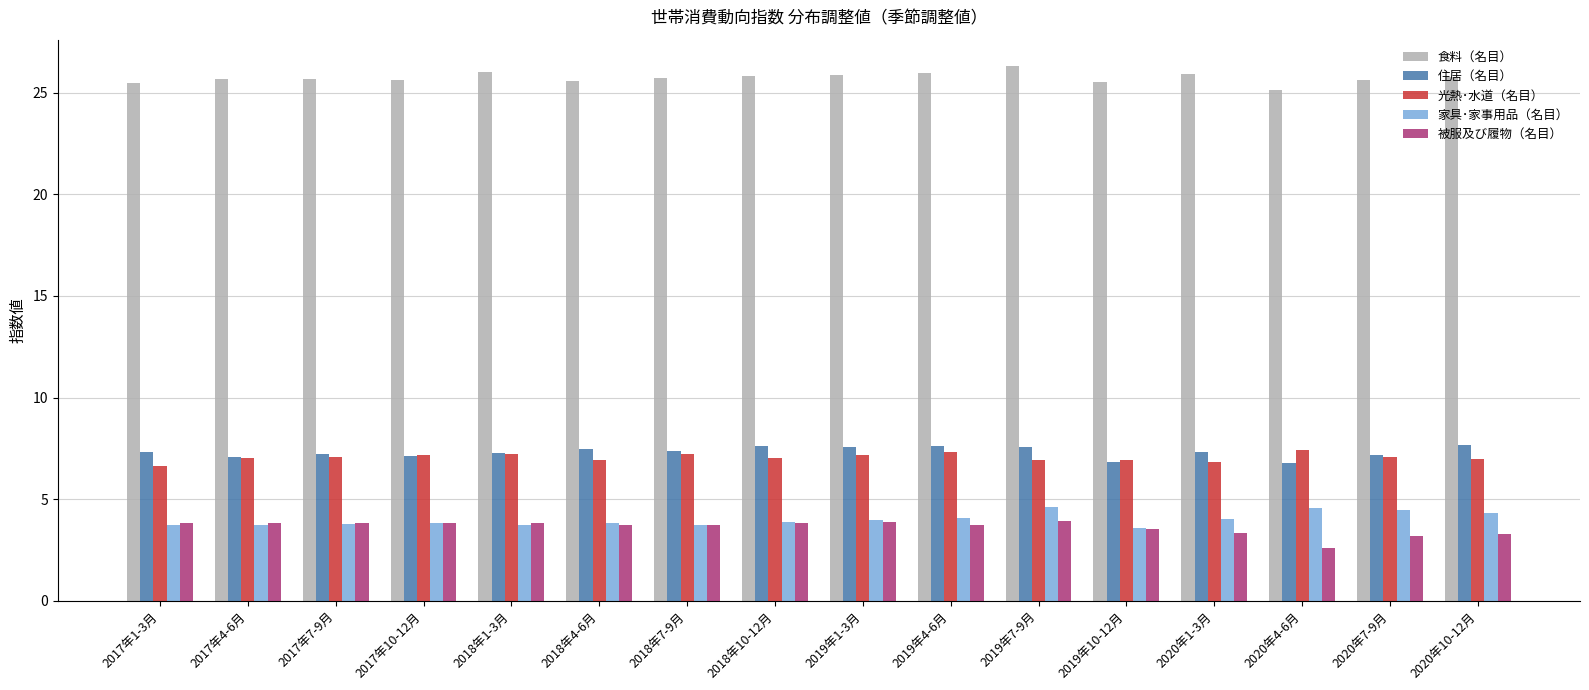

What is the difference between the maximum and minimum values in the 被服及び履物（名目） series?

1.3